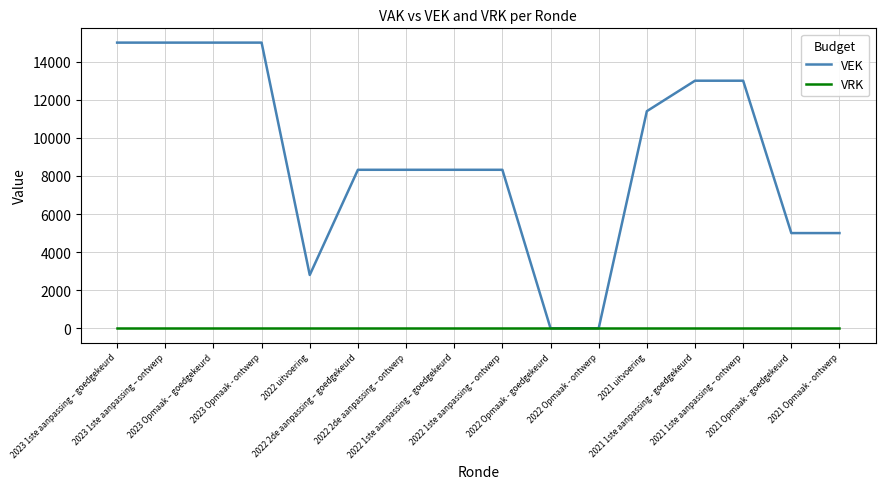

Where does the VEK series first go above 8323?

2023 1ste aanpassing – goedgekeurd